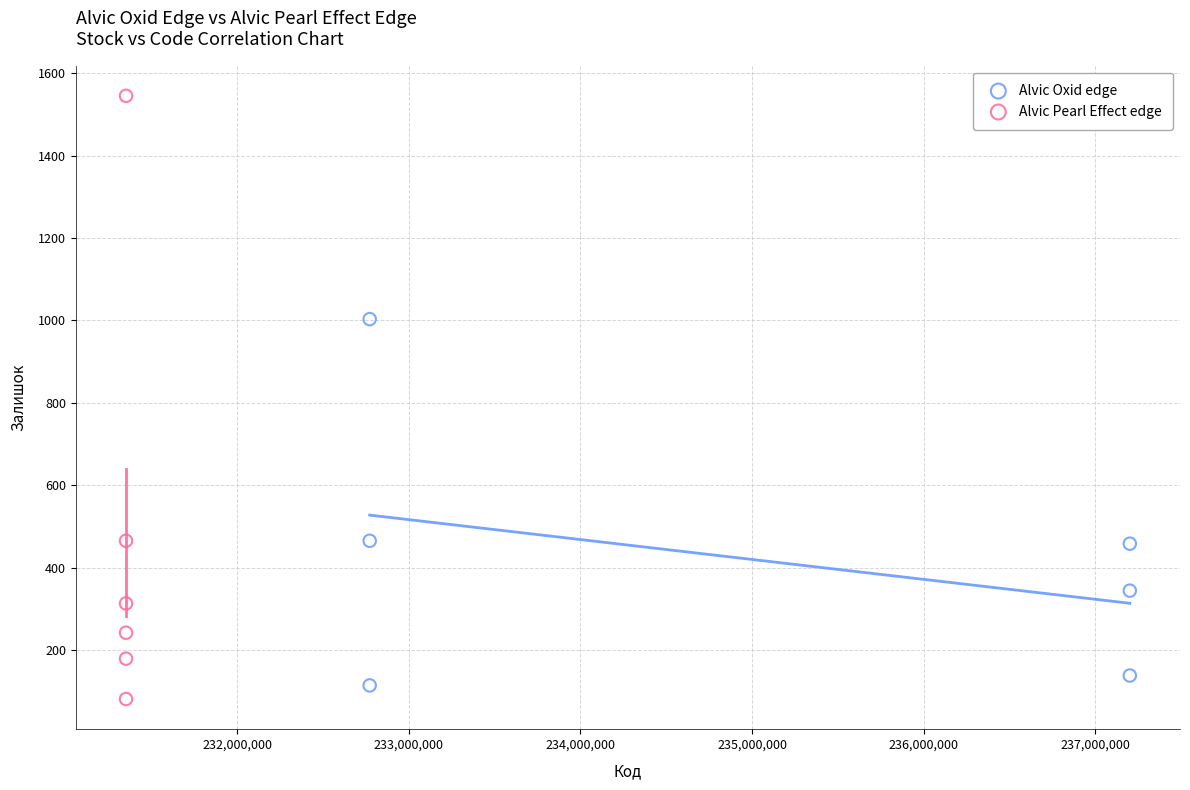

What are all the series names shown in the legend?

Alvic Oxid edge, Alvic Pearl Effect edge